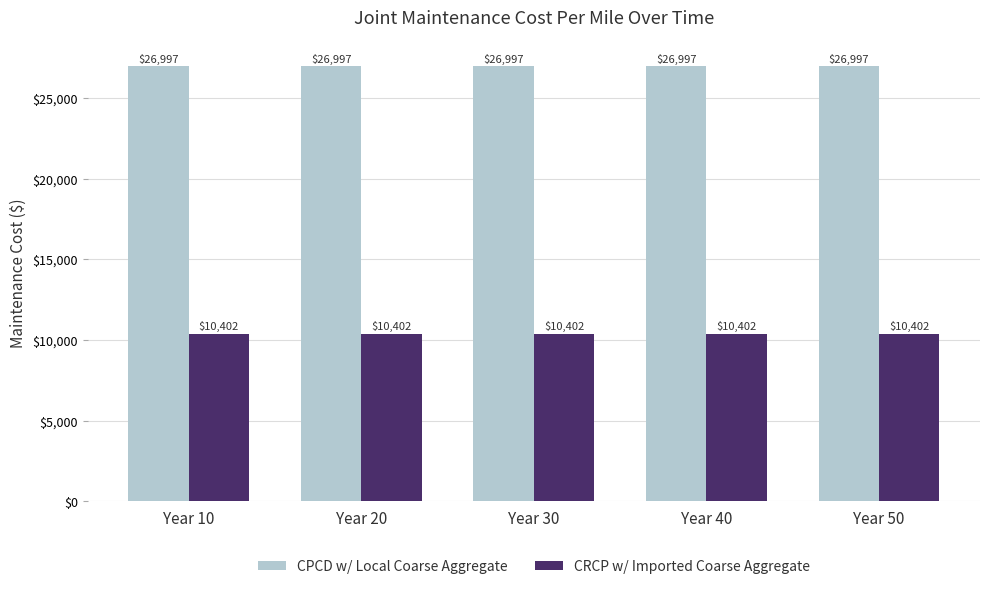

The value of CPCD w/ Local Coarse Aggregate at Year 20 is 26996.9. True or false?

True